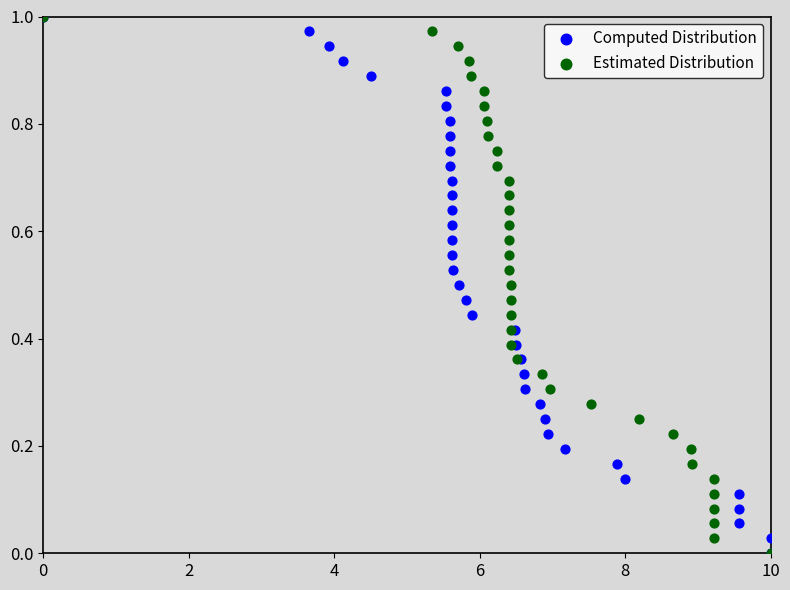

What are all the series names shown in the legend?

Computed Distribution, Estimated Distribution